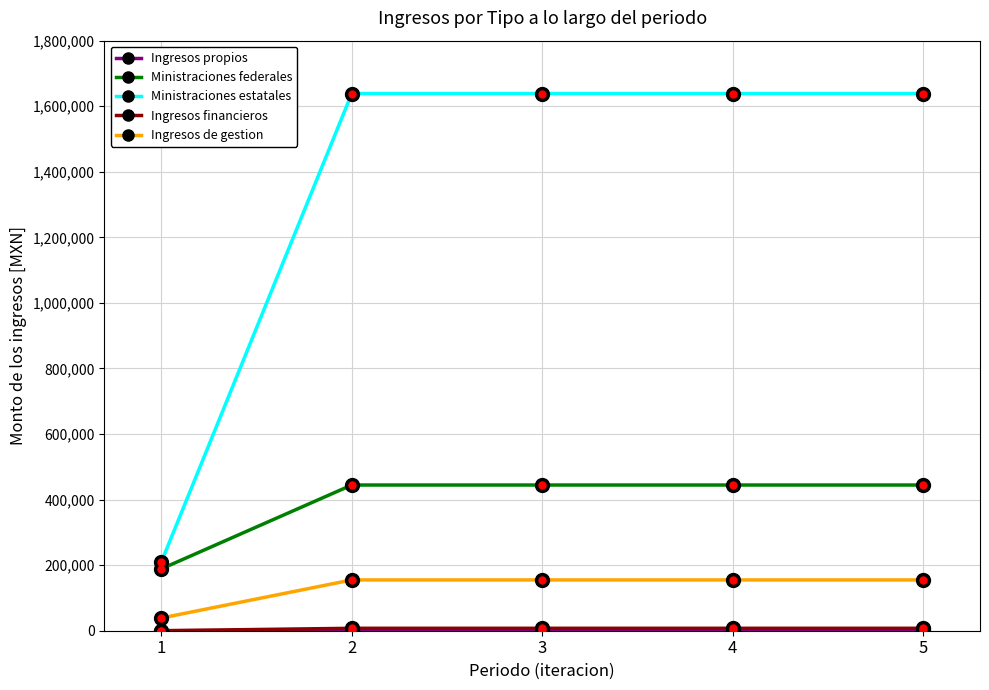

How many categories are shown in the chart?

5